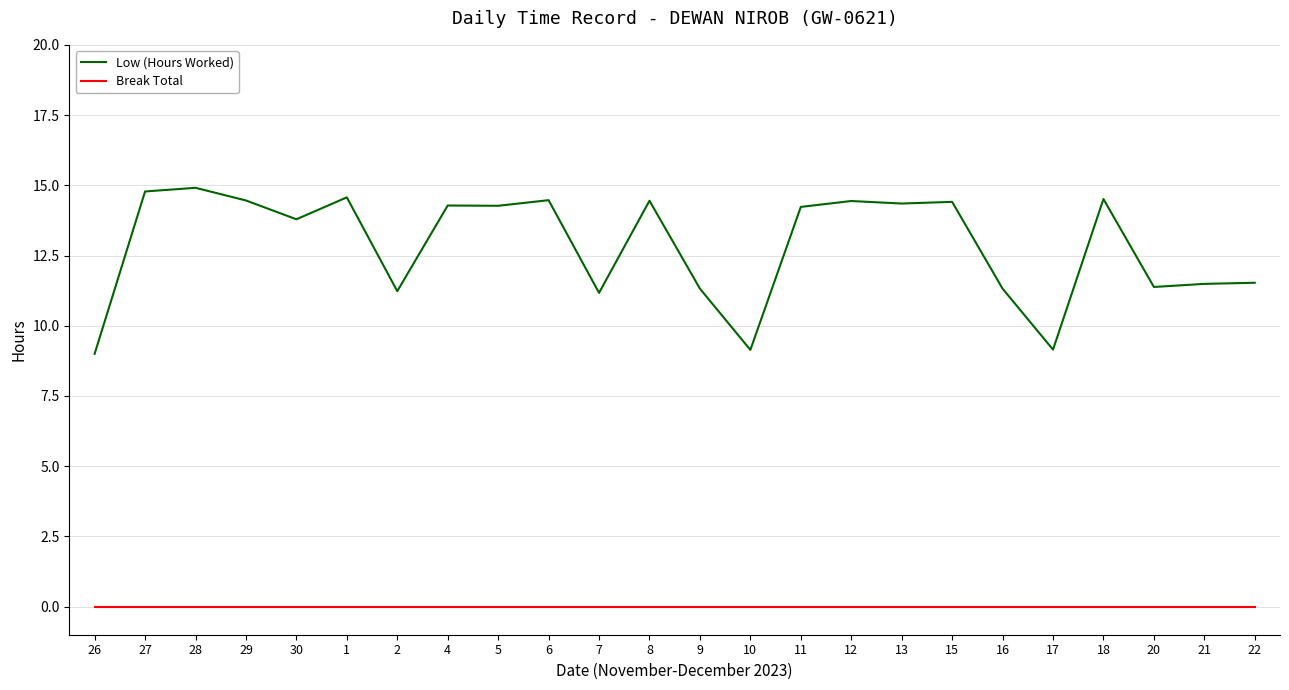

The value of Low (Hours Worked) at 4 is 19.0. True or false?

False